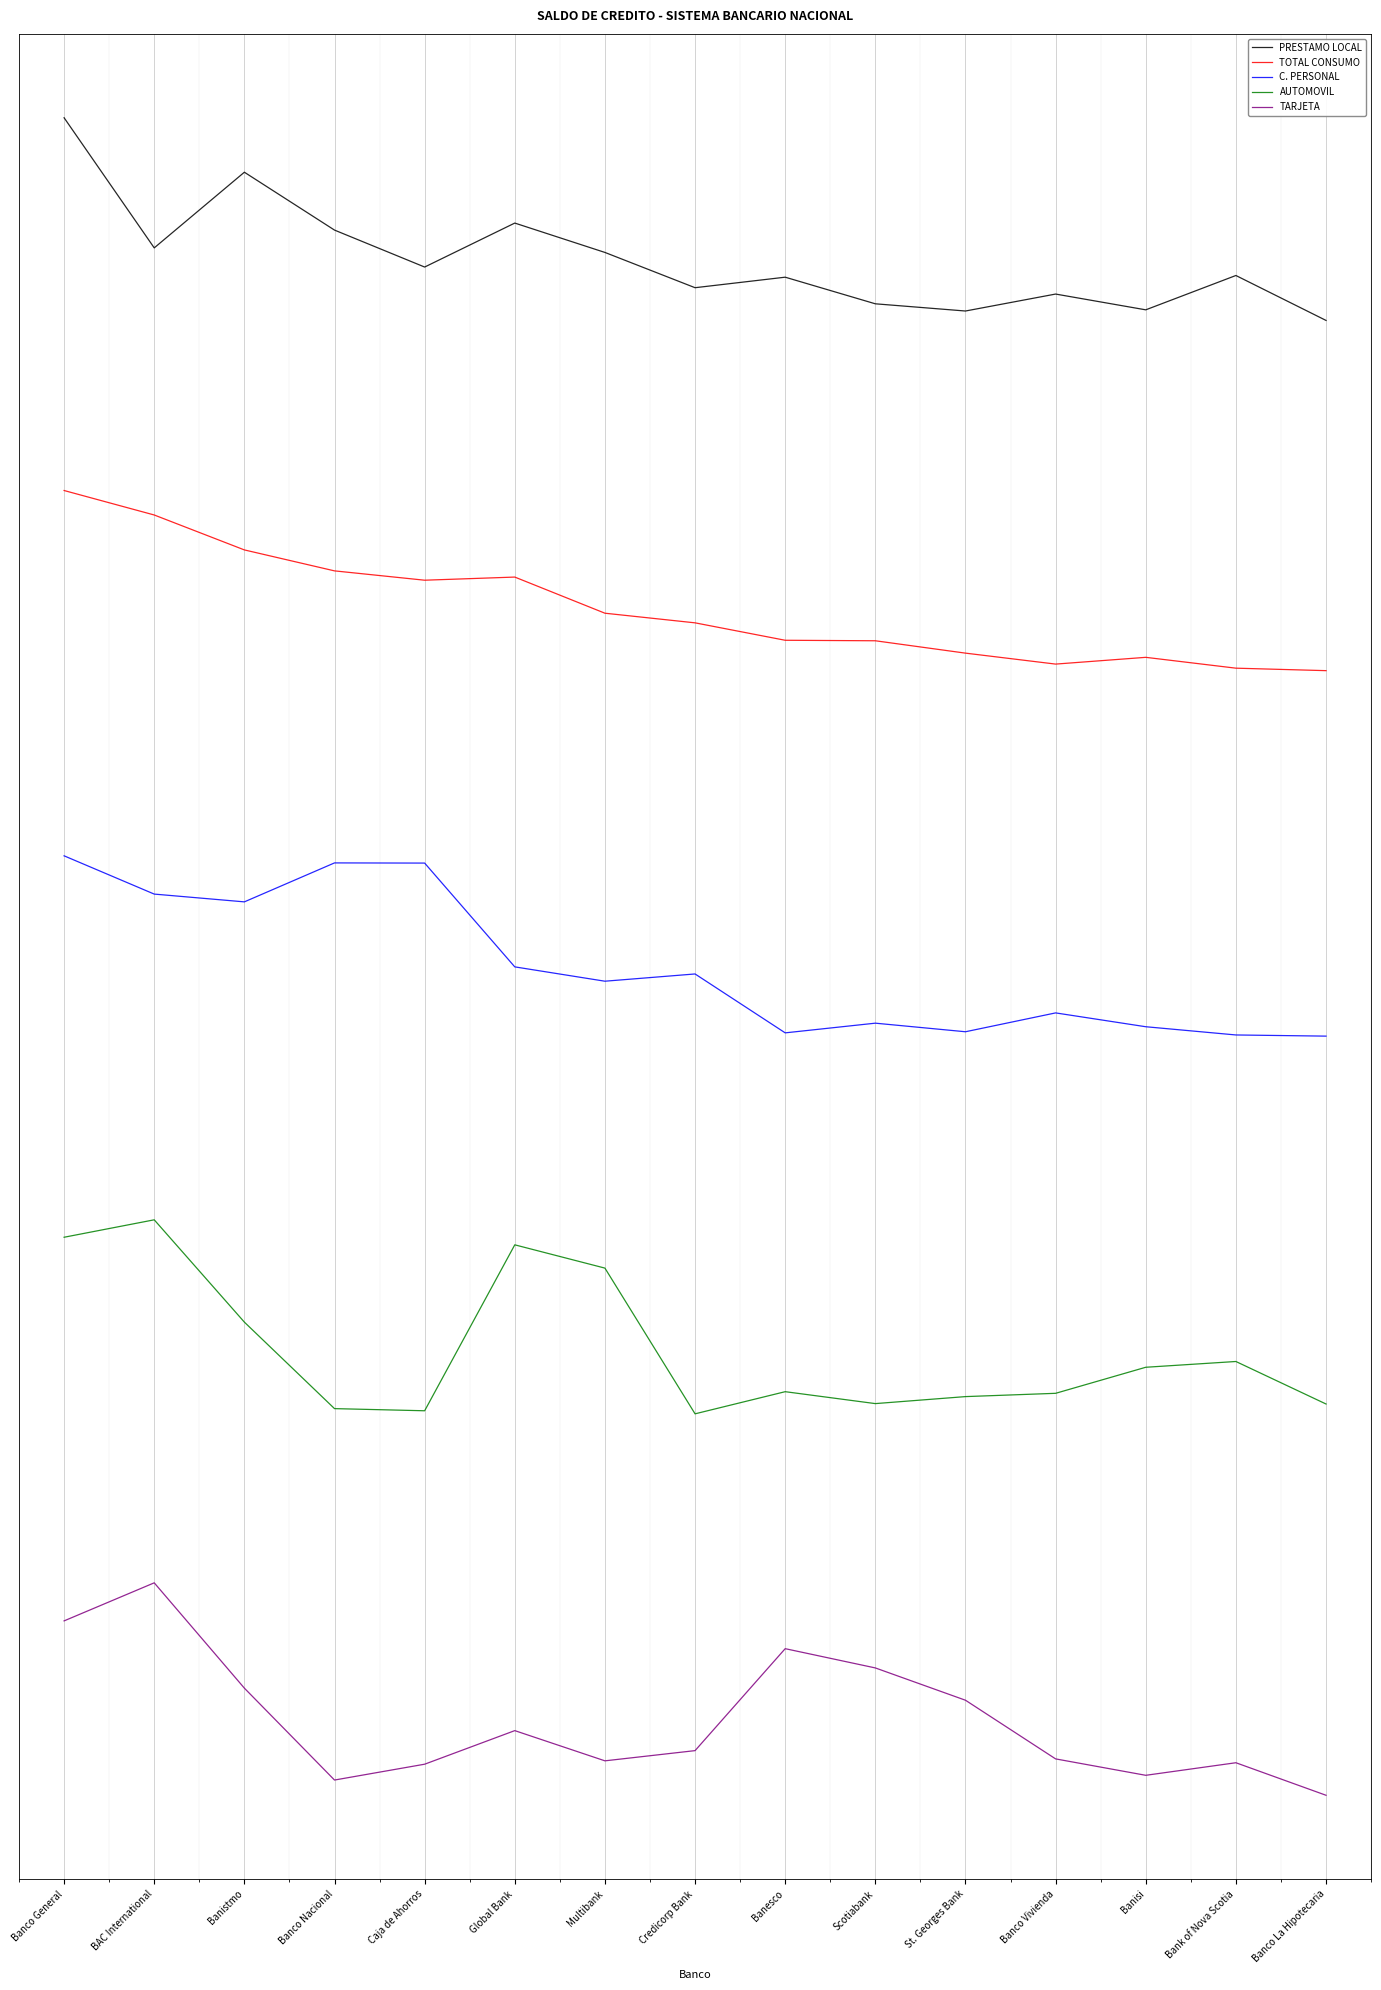

Does the chart display data point markers on the line(s)?

No